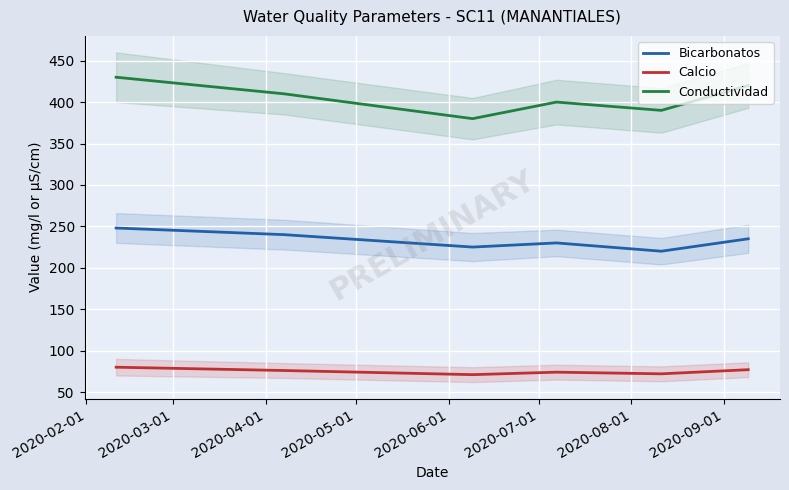

Which series has the largest total across all categories?

Conductividad